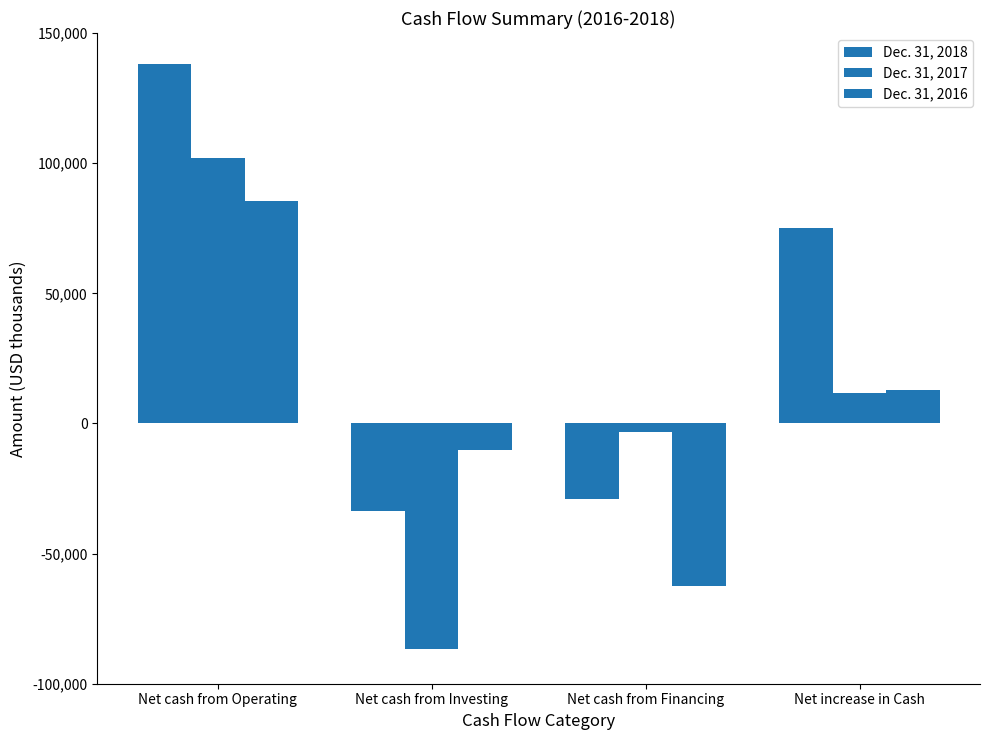

Which series has the widest spread of values?

Dec. 31, 2017